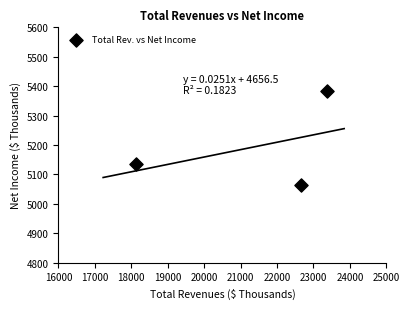

What Y value in the scatter plot is closest to 5224?

5134